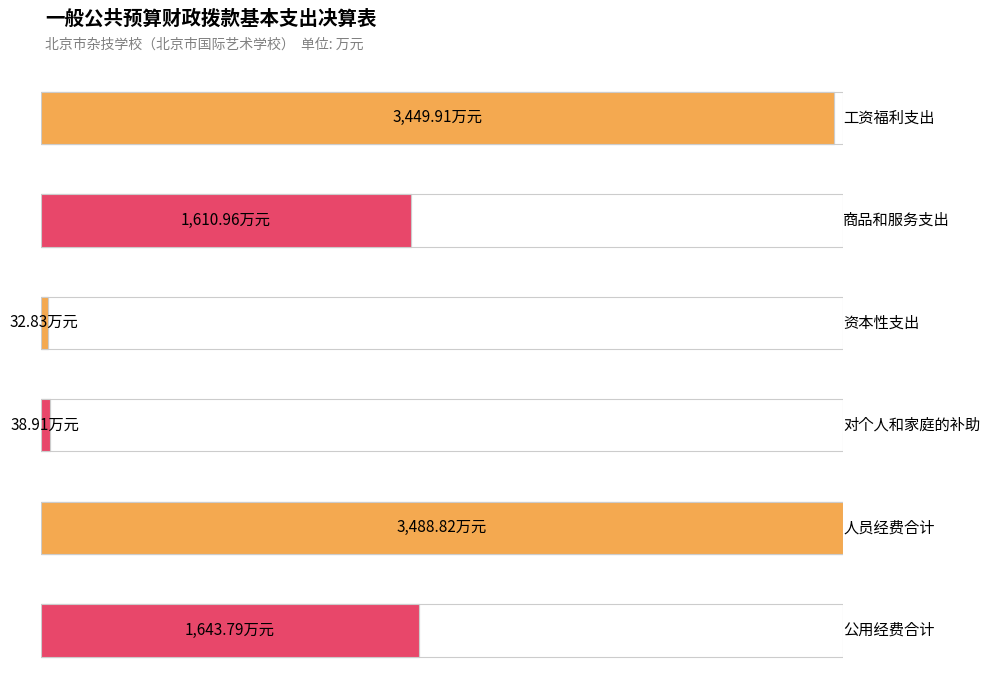

Where does the data first go above 1643?

工资福利支出